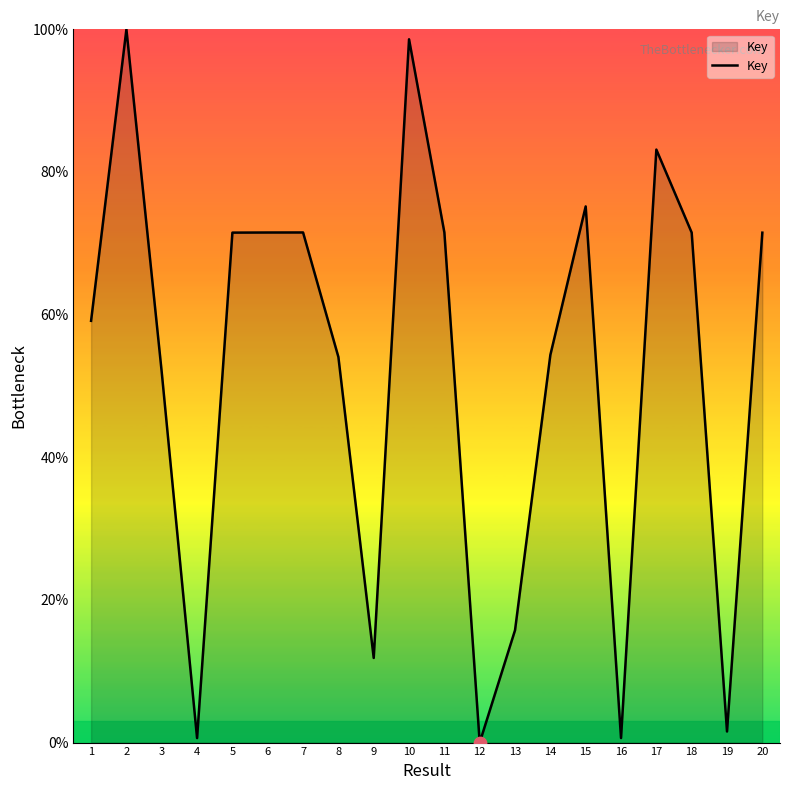

What is the change in value from 10 to 18?

-27.1